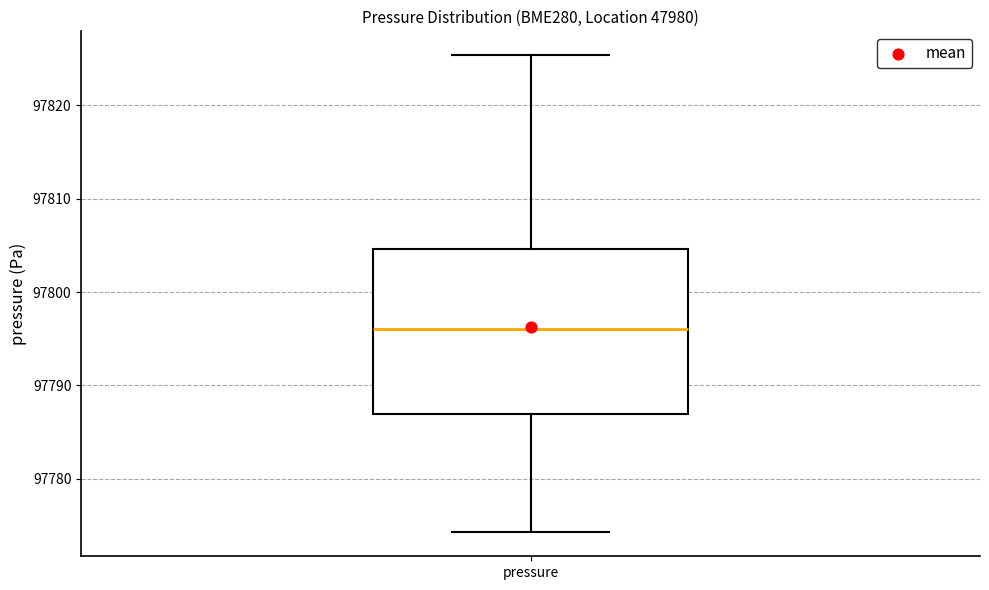

Where does the median line of the box for pressure sit on the y-axis? The values are not printed on the chart, so give them approximately, as read against the axis.

97796